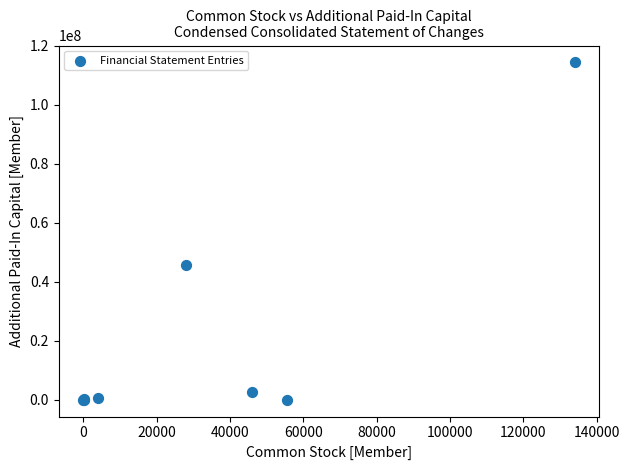

What Y value in the scatter plot is closest to 57171490?

45726862